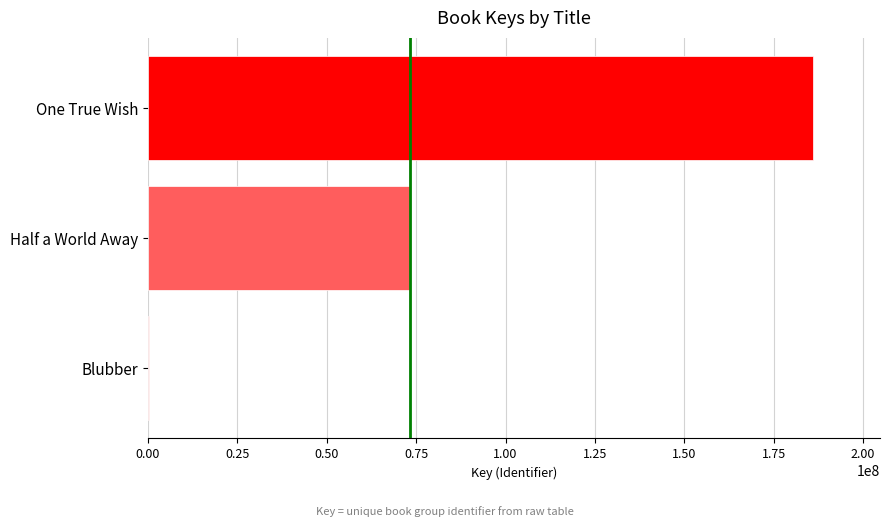

Which has a higher value, Half a World Away or One True Wish?

One True Wish